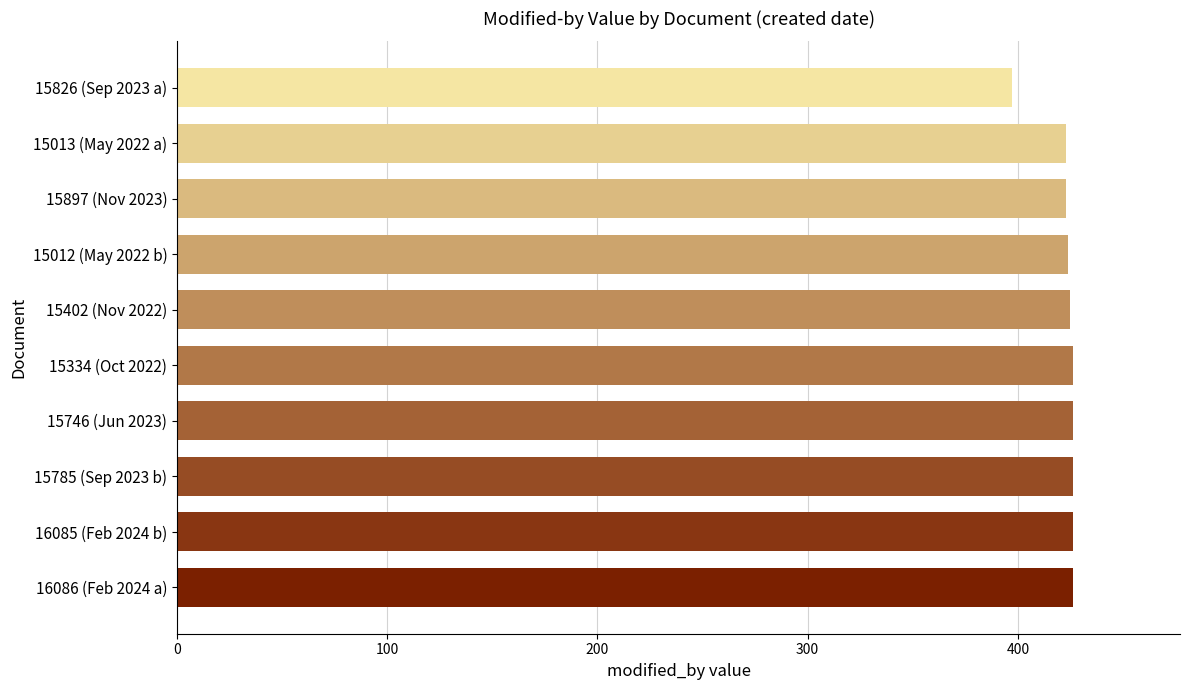

What is the ratio of the value at 15826 (Sep 2023 a) to the value at 15746 (Jun 2023)?

0.9